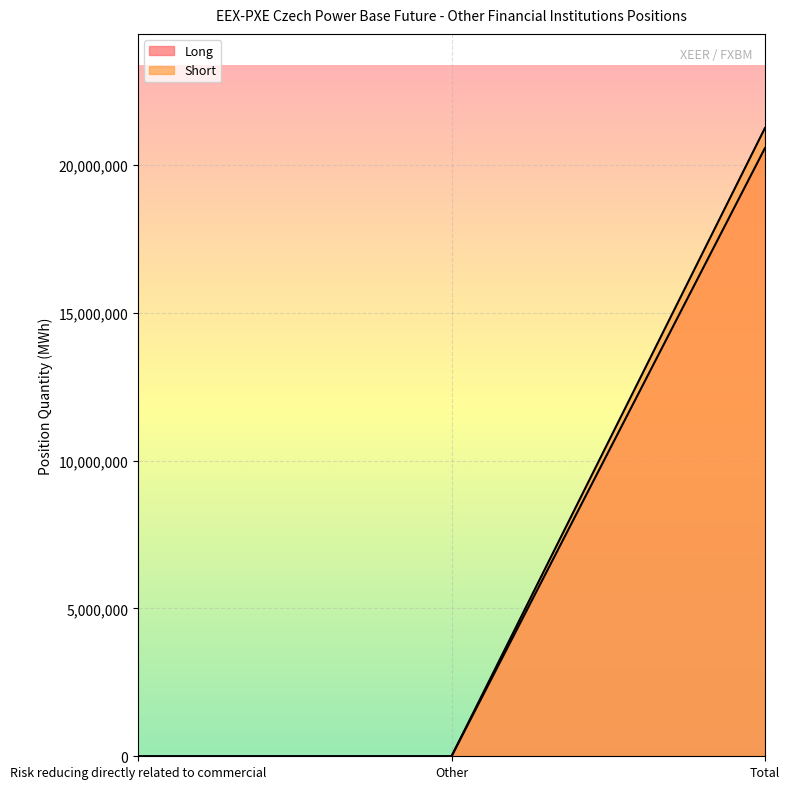

How many Short values are between 0 and 21253423?

3